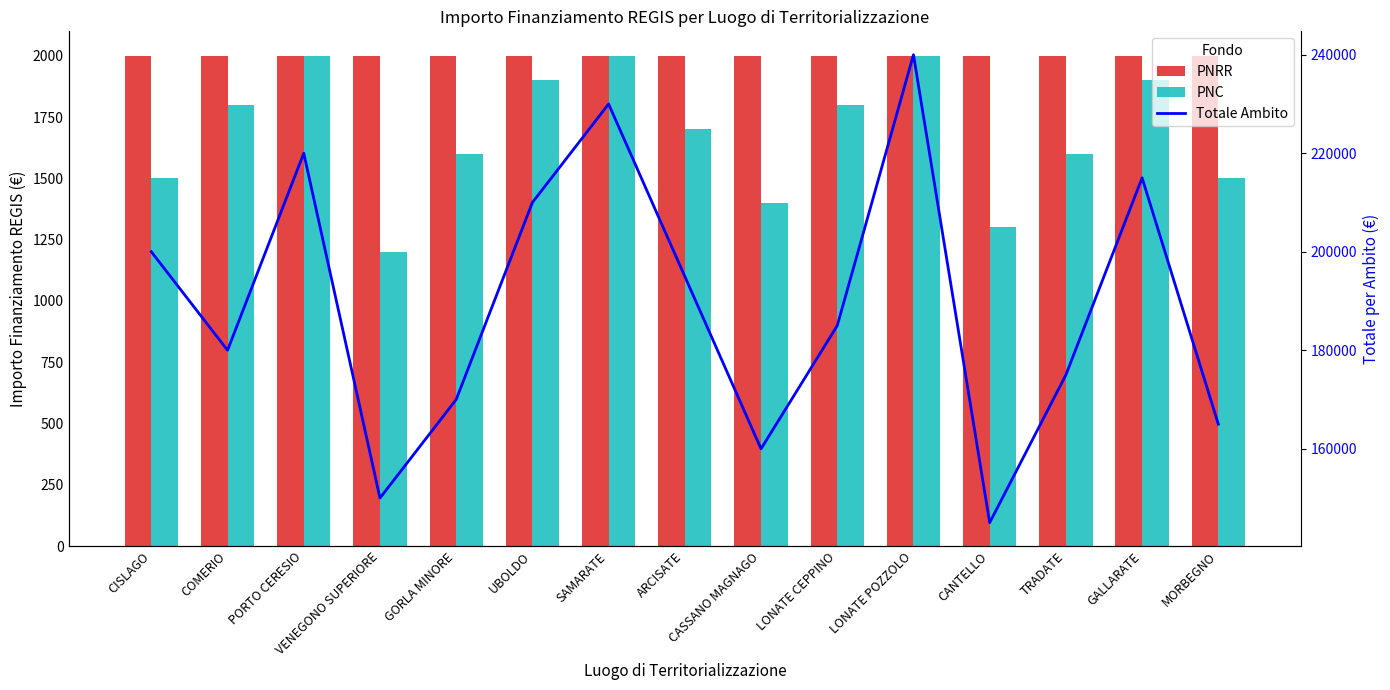

Is the value of Totale Ambito at LONATE POZZOLO greater than the value of PNC at LONATE CEPPINO?

Yes